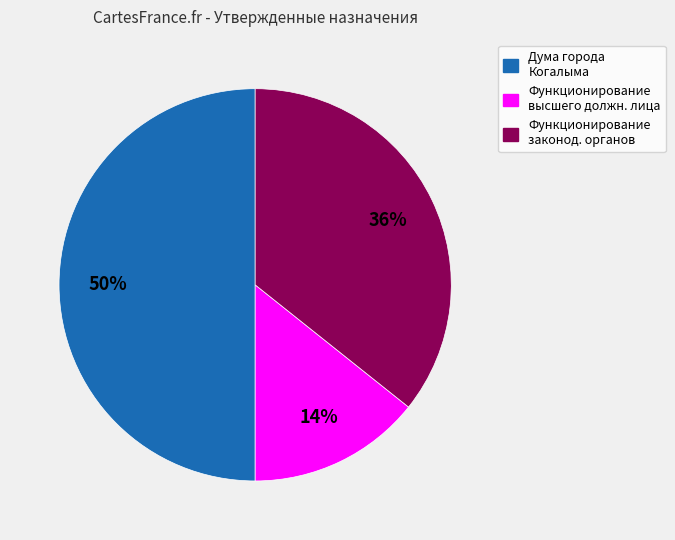

To the nearest percent, what percentage of the pie is Дума города Когалыма?

50%